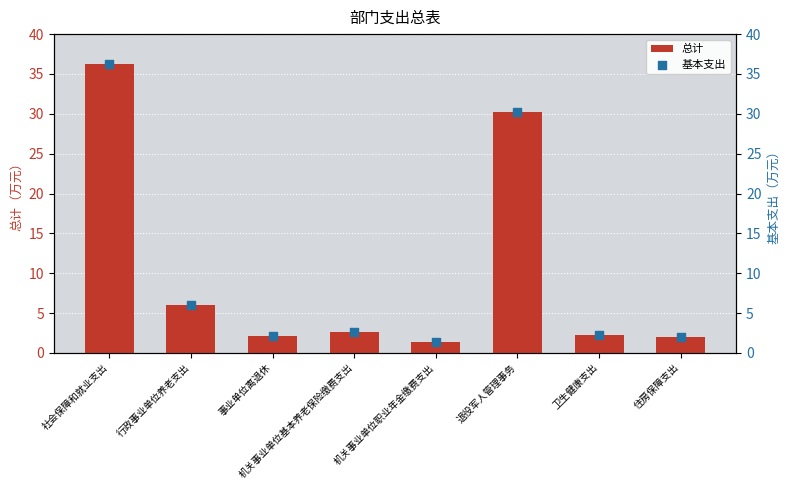

Which series has the largest total across all categories?

总计